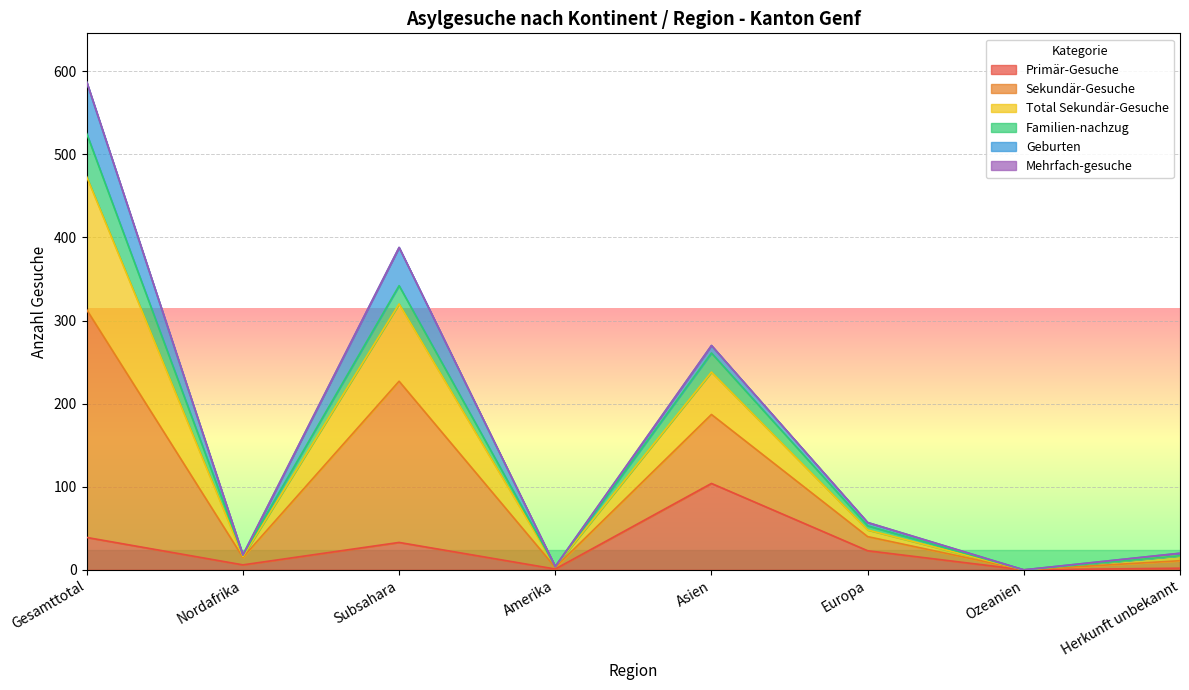

In Sekundär-Gesuche, how many points are higher than both neighbors (excluding endpoints)?

2